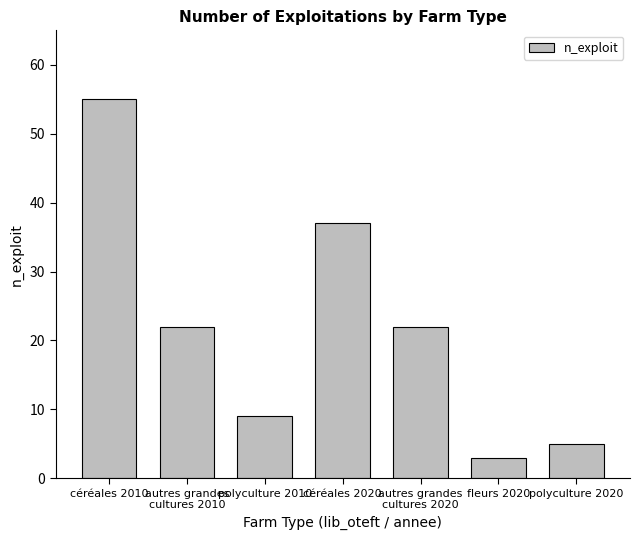

What is the sum of the values at autres grandes
cultures 2020 and fleurs 2020?

25